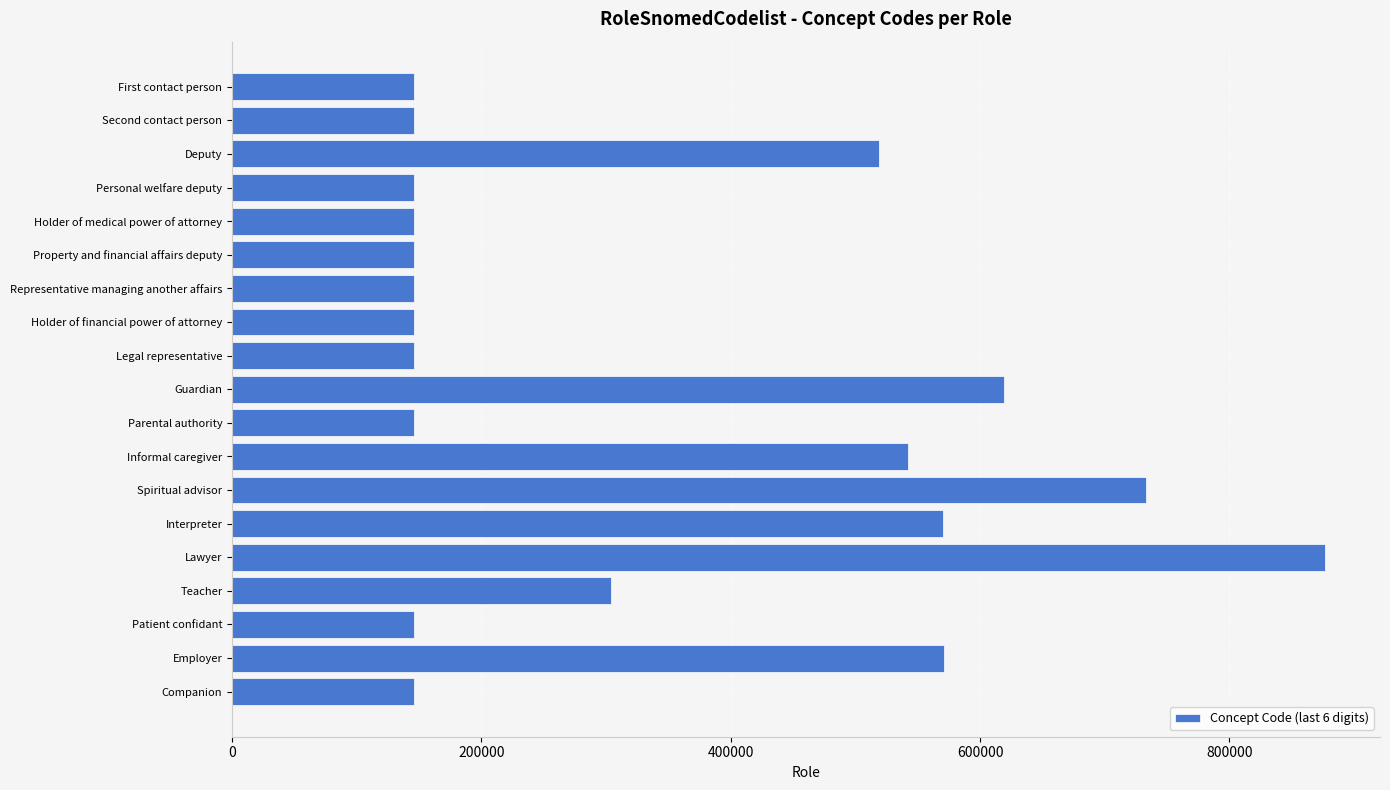

Approximately how many times larger is the value at Holder of financial power of attorney compared to Legal representative?

1.0